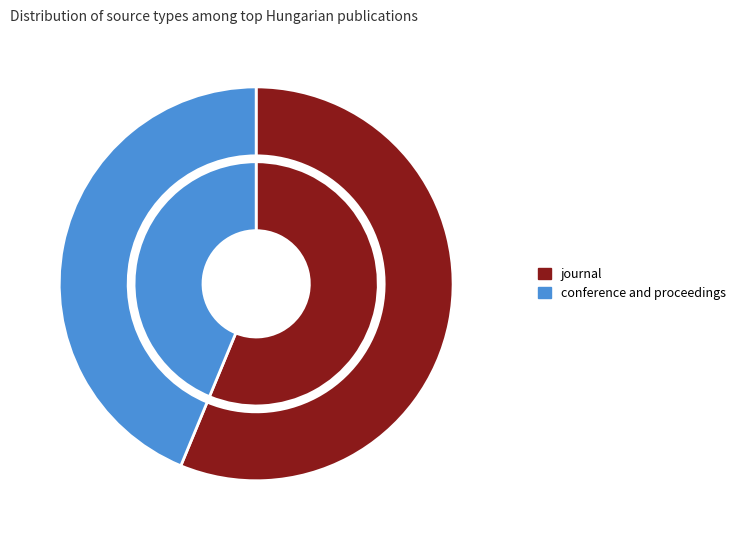

How many segments does this pie chart have?

2